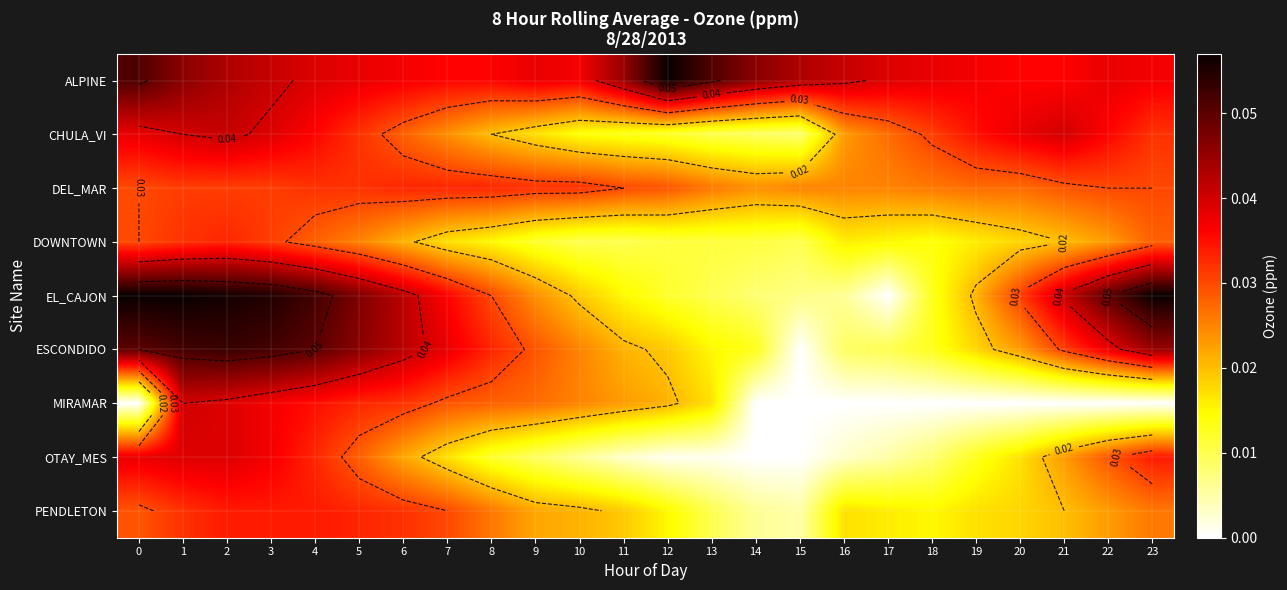

At which category is the sum across all series the highest?

1